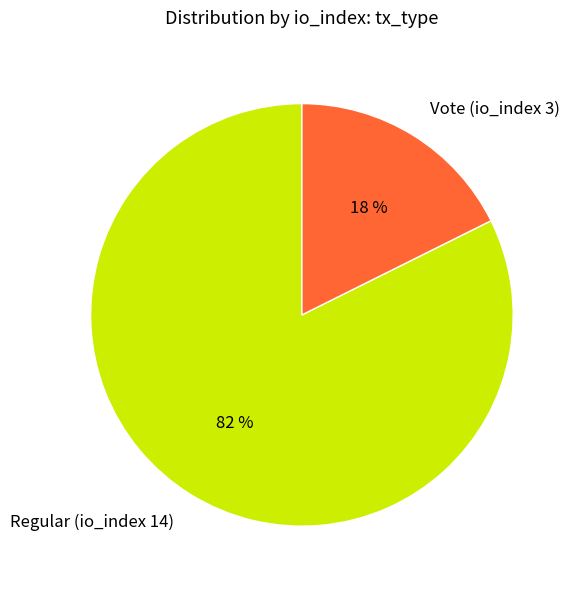

The Regular (io_index 14) slice represents 73% of the pie. True or false?

False